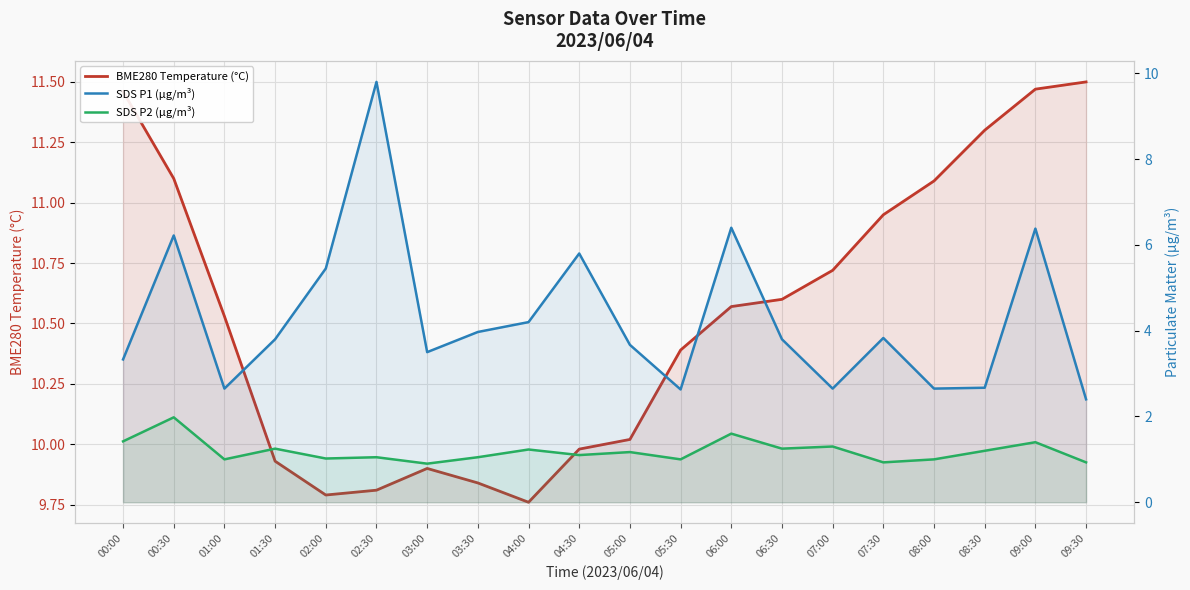

True or false: SDS P2 (µg/m³) and BME280 Temperature (°C) cross at least once.

False